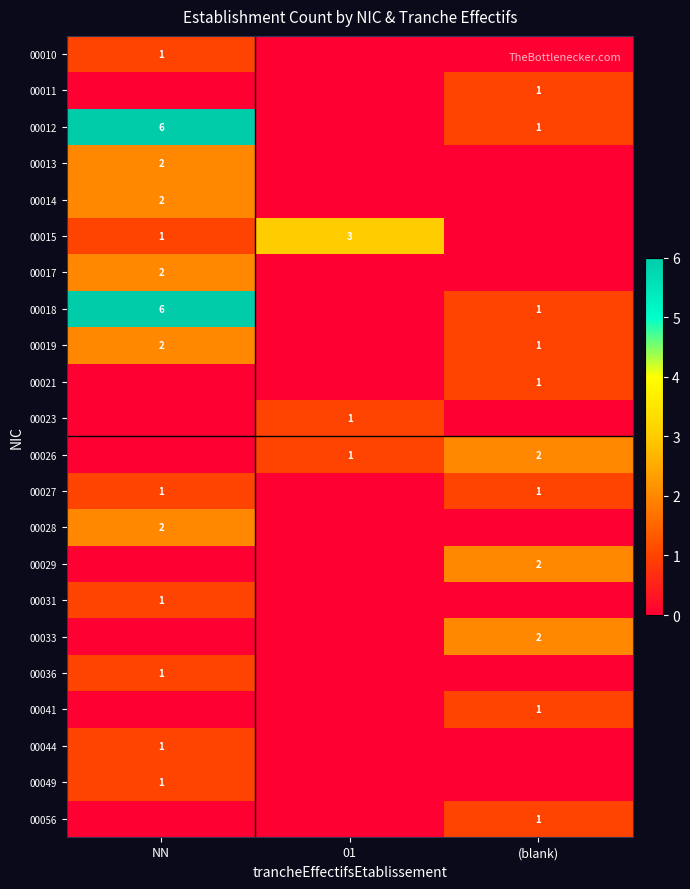

Count the number of categories in the chart.

3